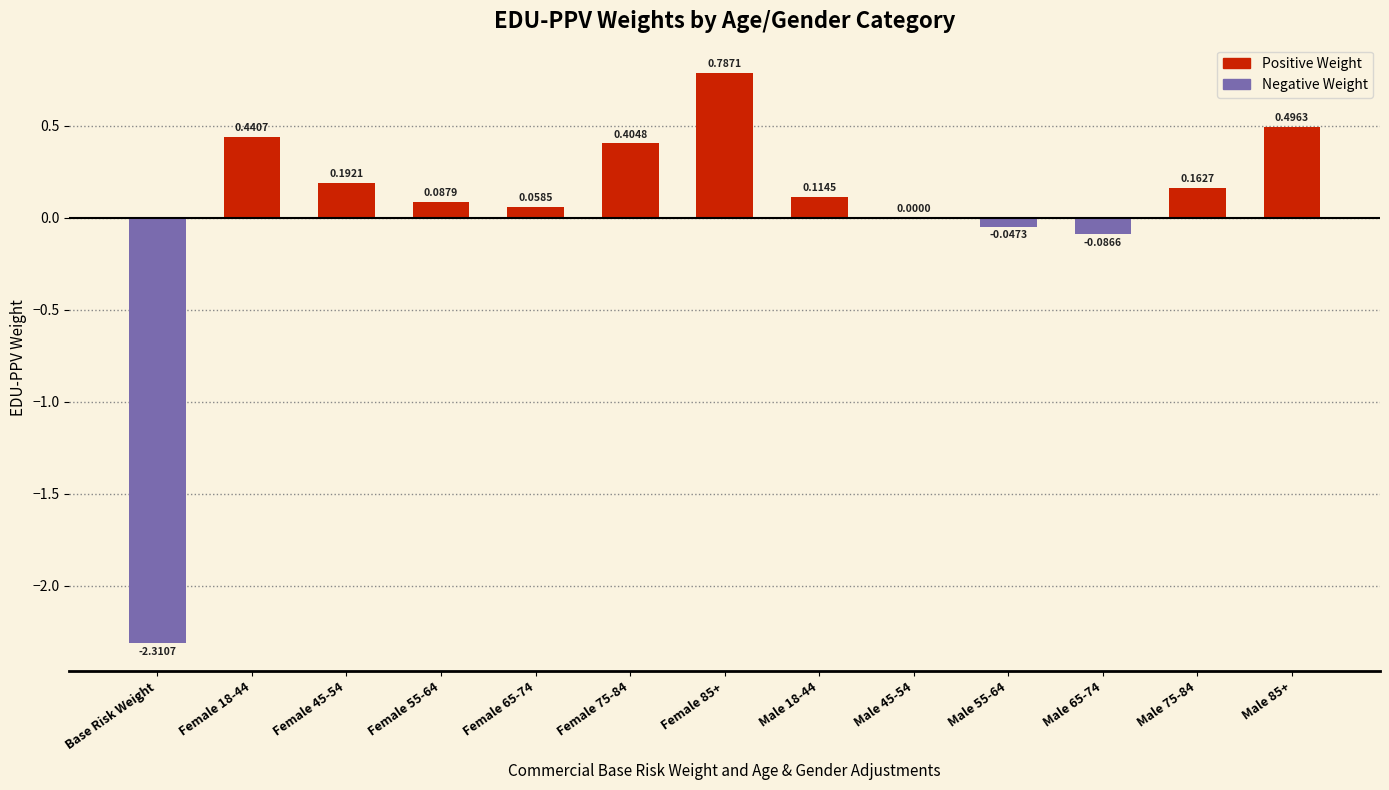

What is the smallest value displayed?

-2.3